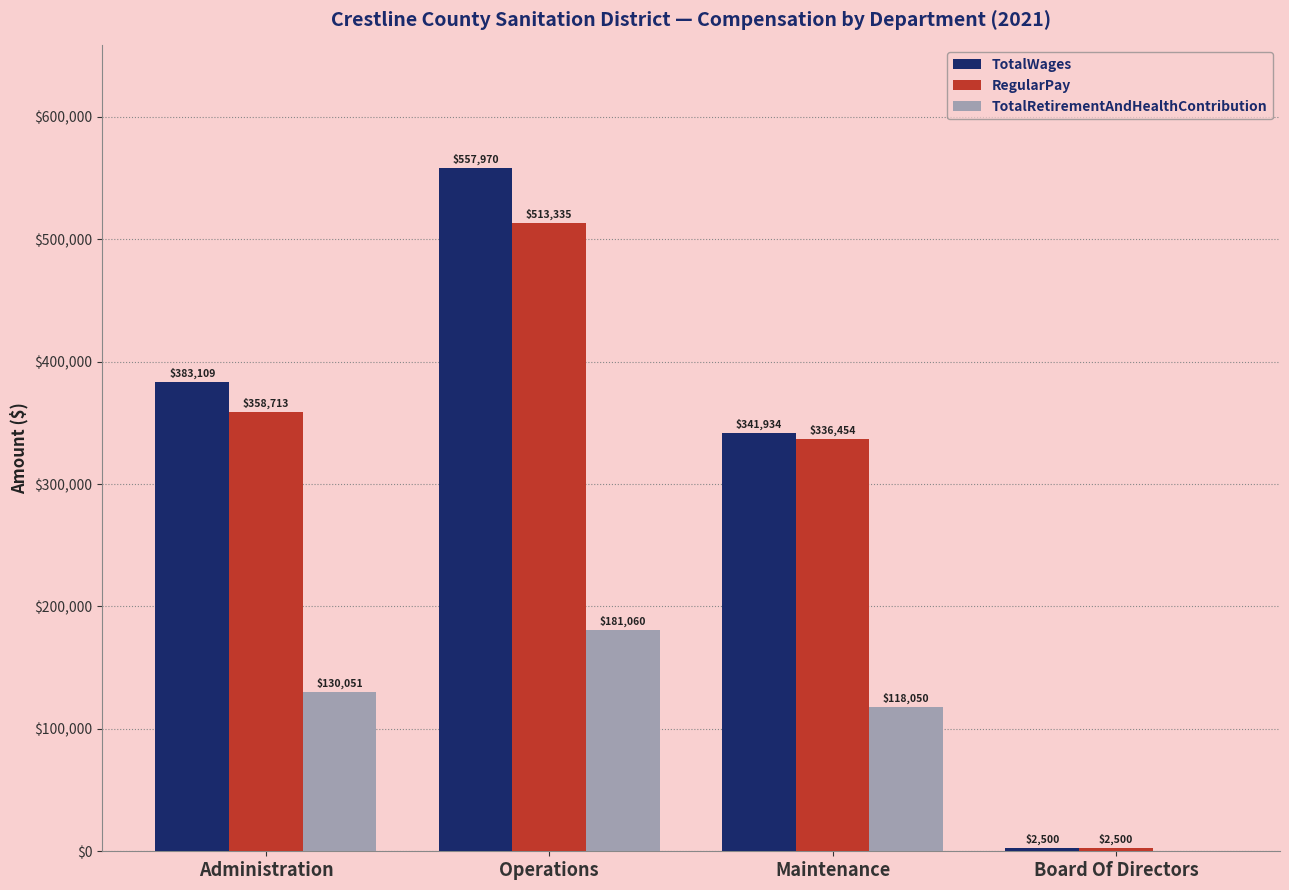

What is the maximum value shown in the chart?

557970